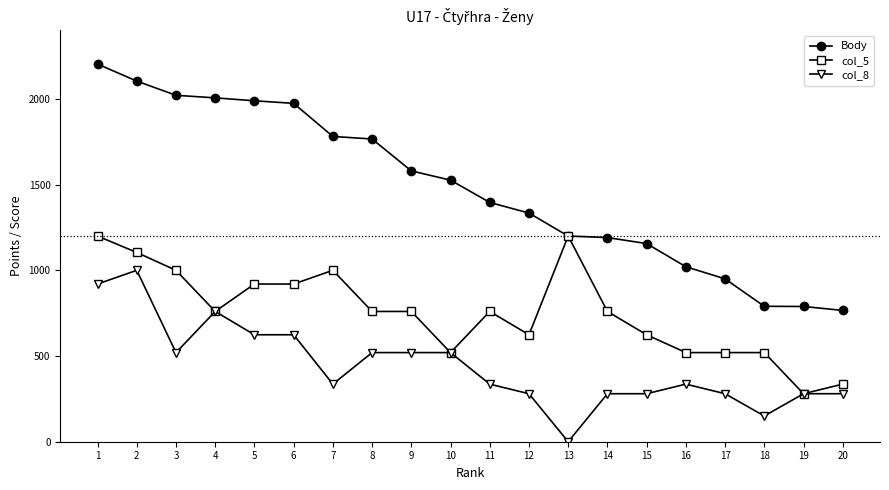

Which category has the lowest value in the Body series?

20